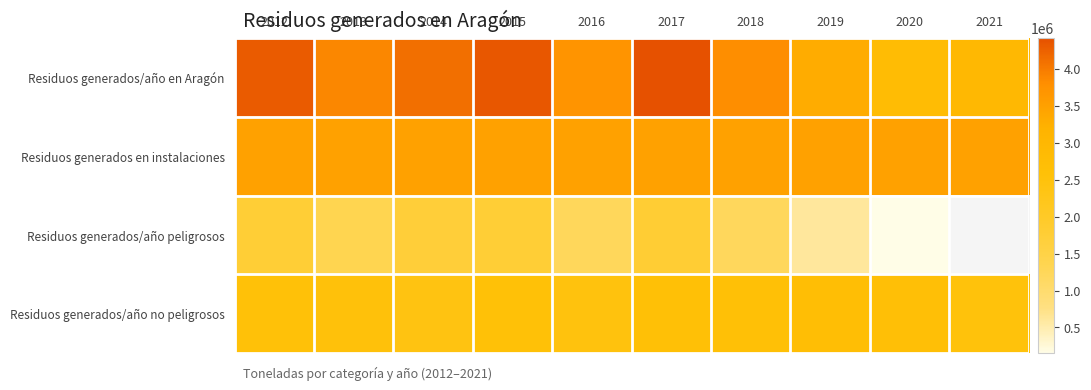

At which label does Residuos generados en instalaciones reach its peak?

2012